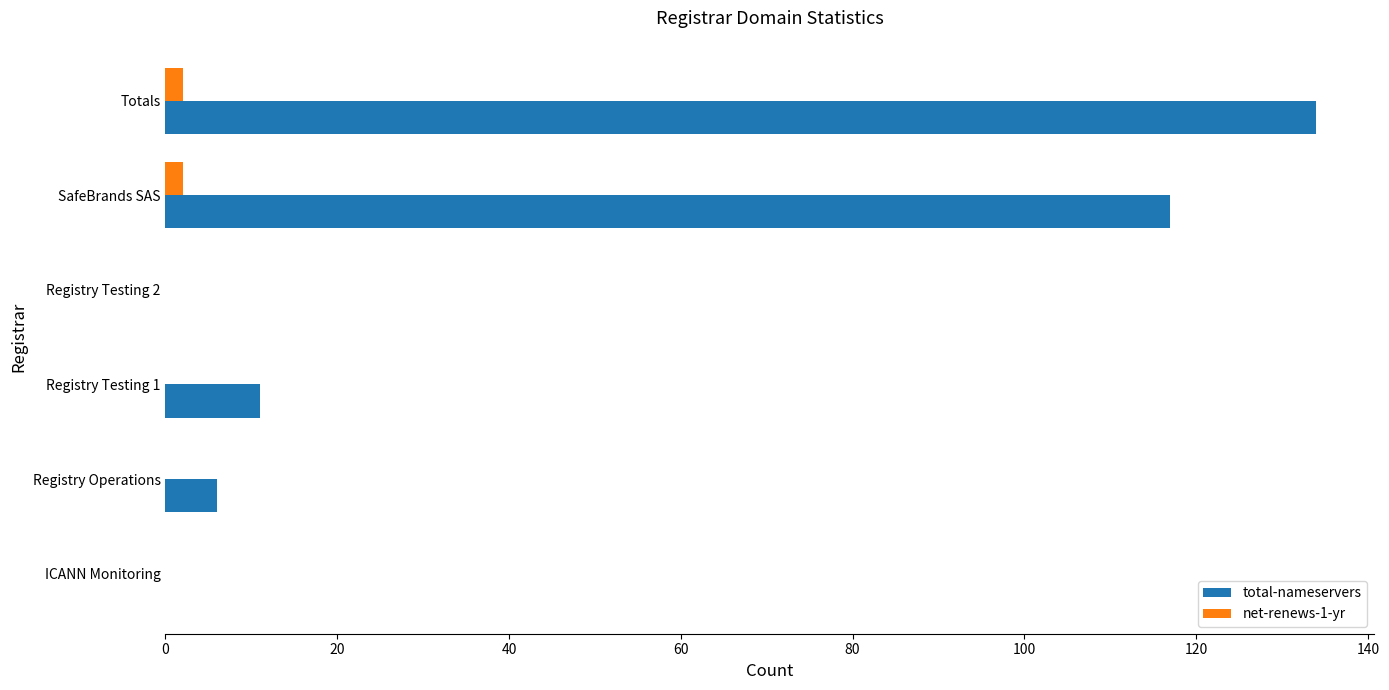

Count the number of categories in the chart.

6